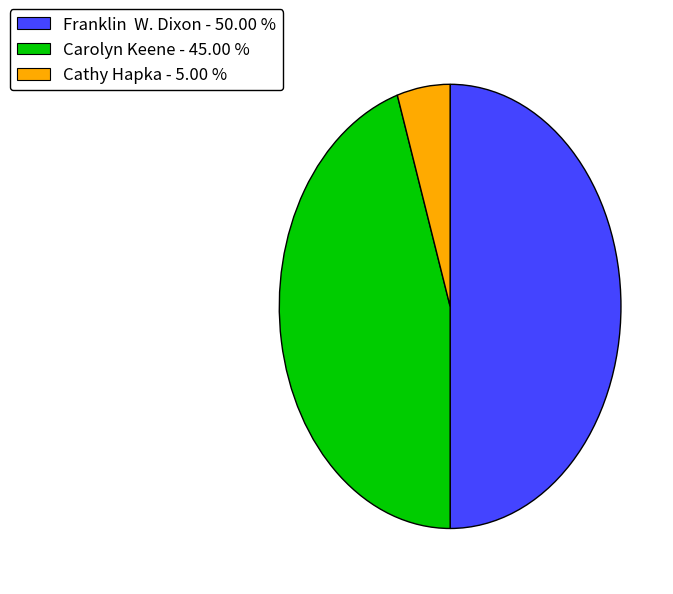

Does Cathy Hapka - 5.00 % account for over 50% of the chart?

No